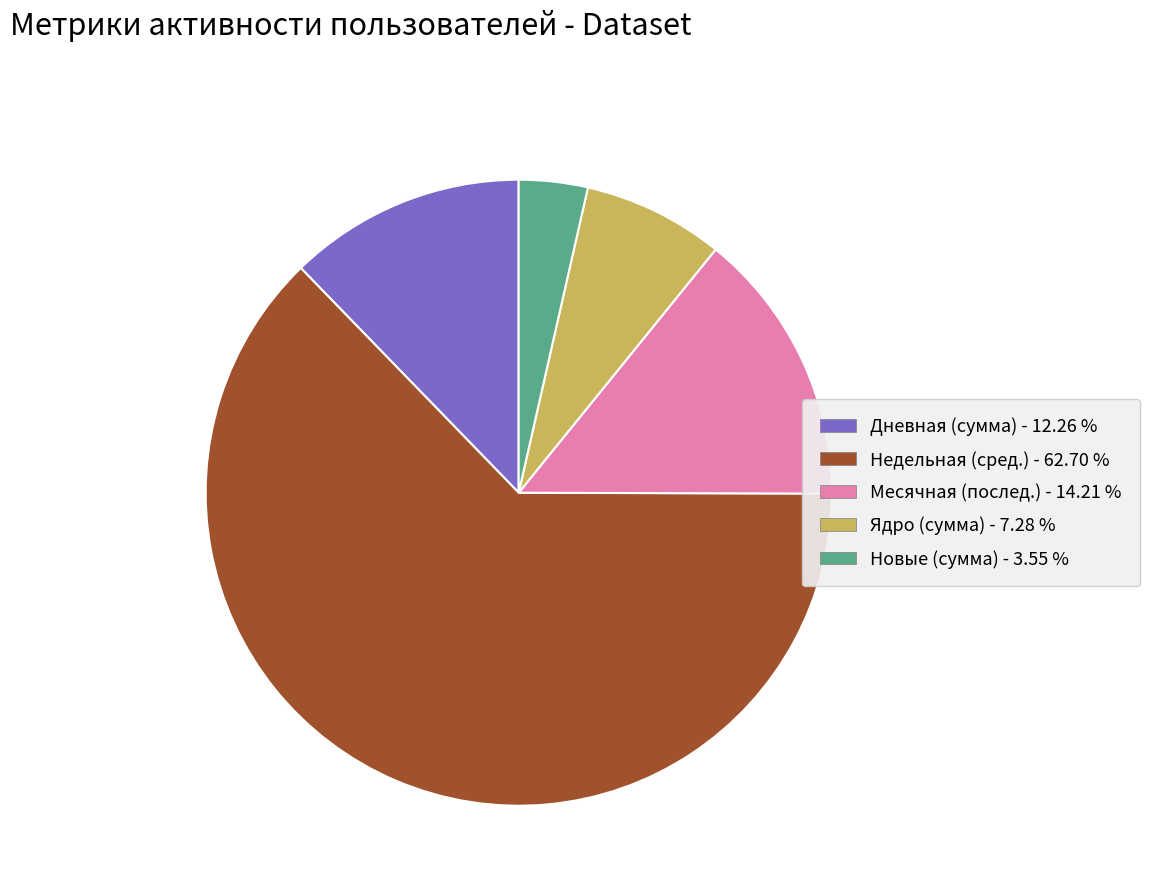

Count the number of slices in the pie.

5